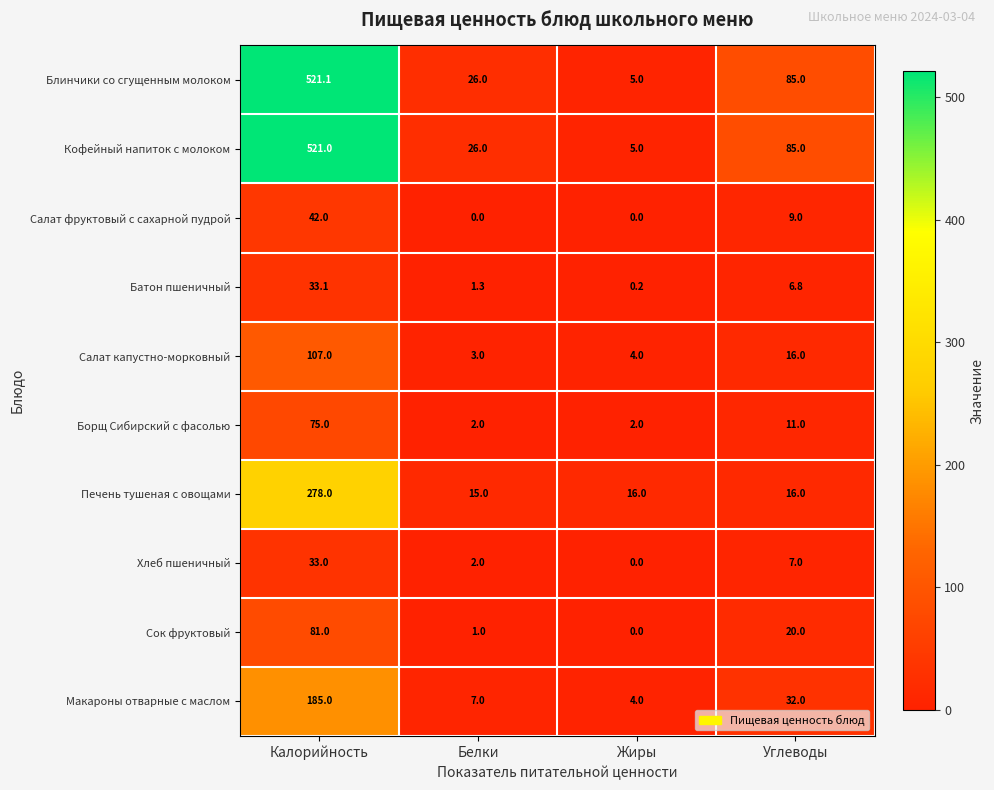

True or false: Кофейный напиток с молоком has a value of 45.8 at Углеводы.

False